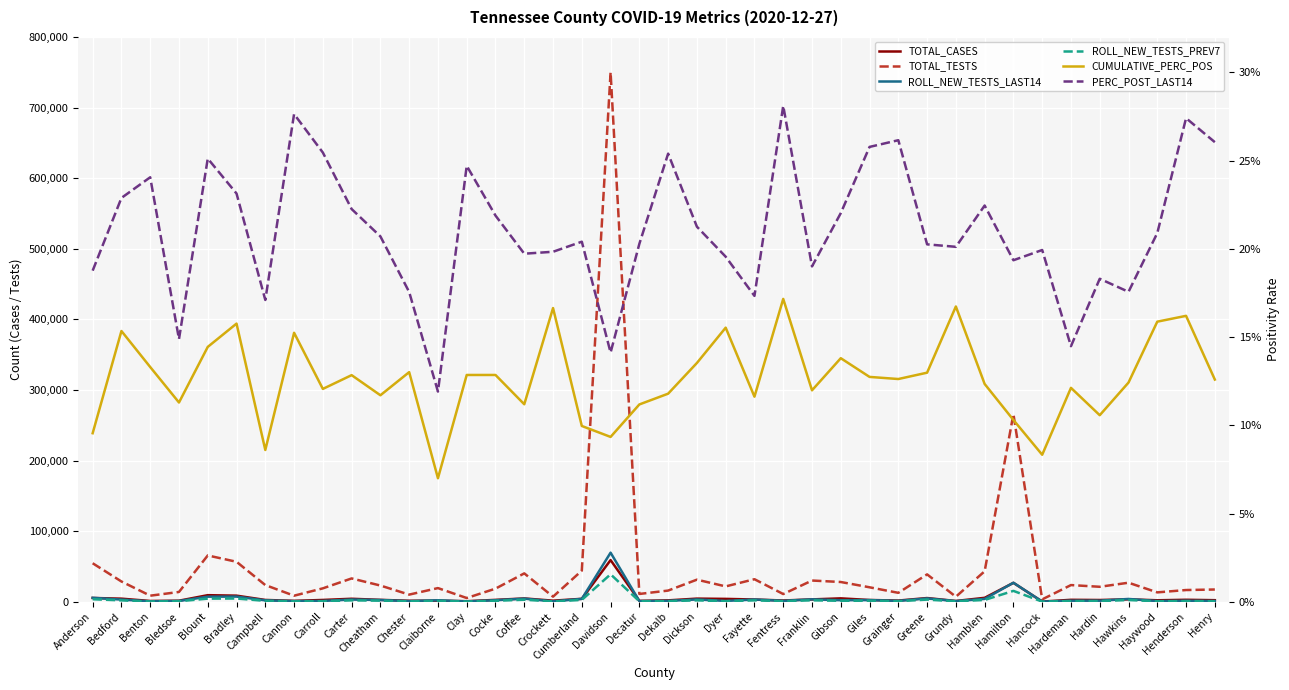

The ROLL_NEW_TESTS_LAST14 series shows 828.3 at Clay. True or false?

False